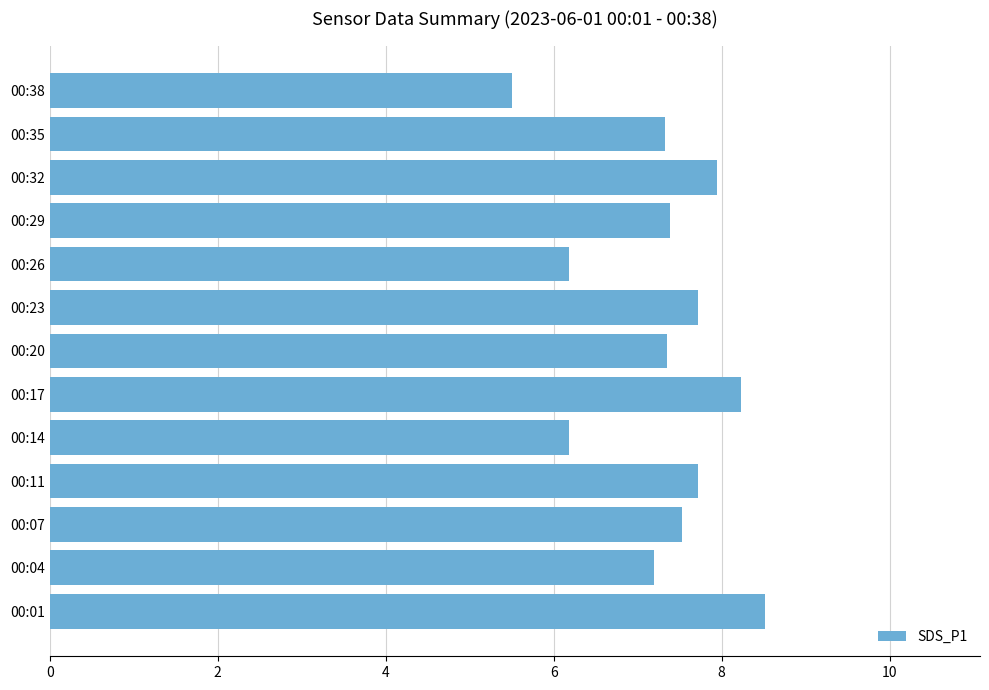

What is the difference between the maximum and minimum values?

3.0